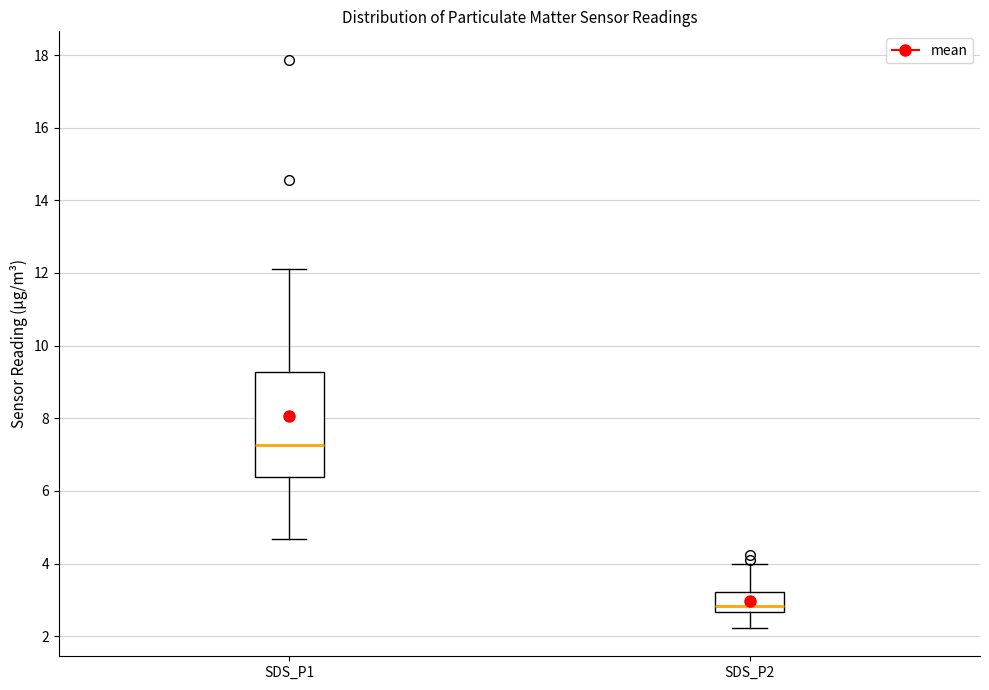

Which box's median line is the highest?

SDS_P1